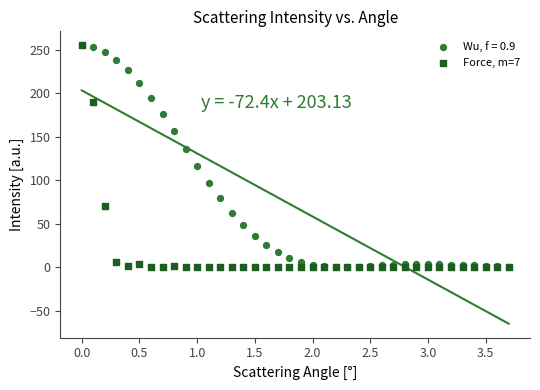

What are all the series names shown in the legend?

Wu, f = 0.9, Force, m=7